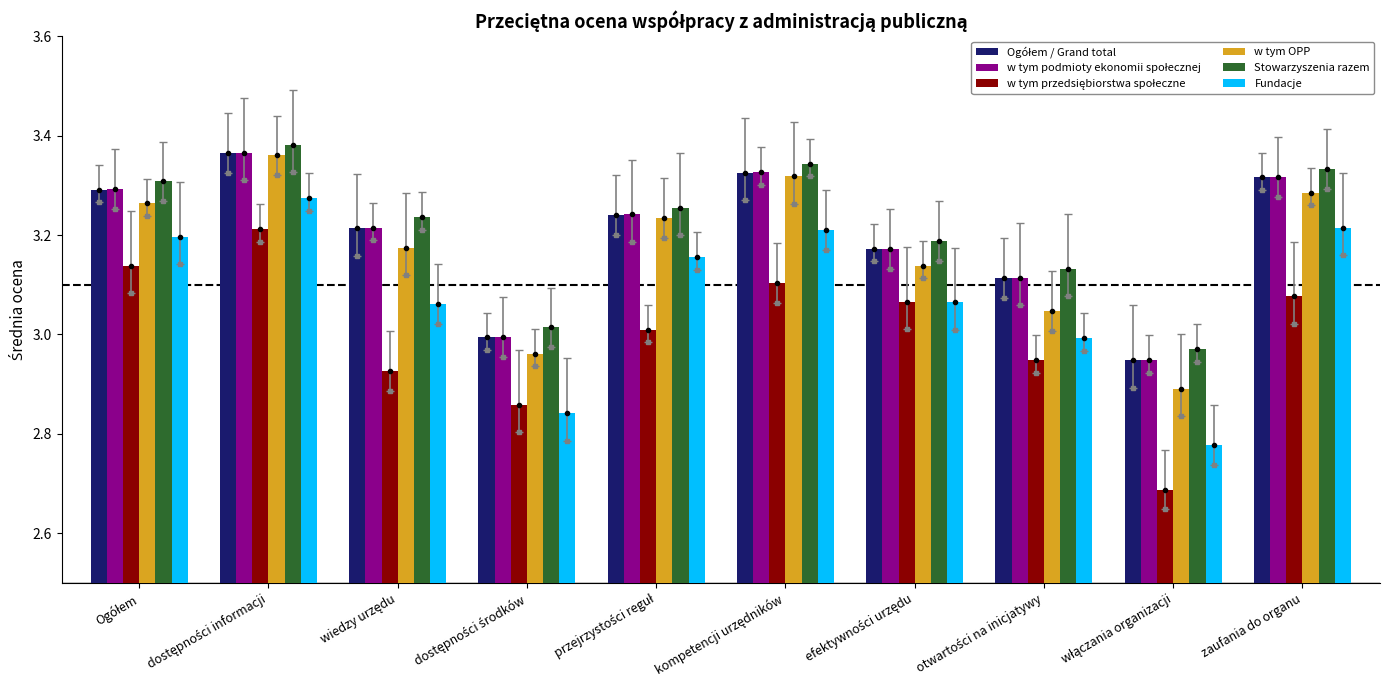

The Fundacje series shows 3.2 at zaufania do organu. True or false?

True